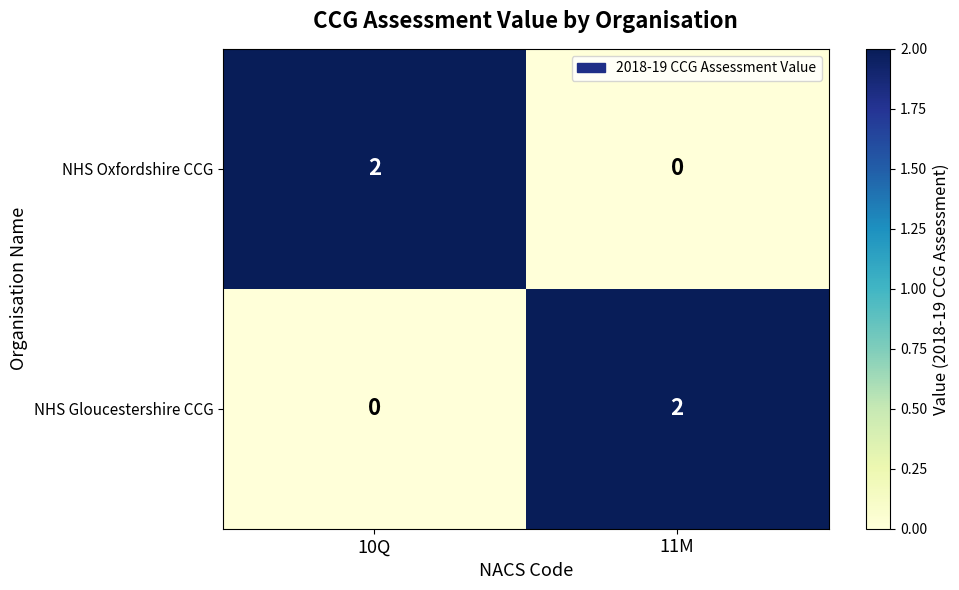

At which label does NHS Oxfordshire CCG reach its minimum?

11M